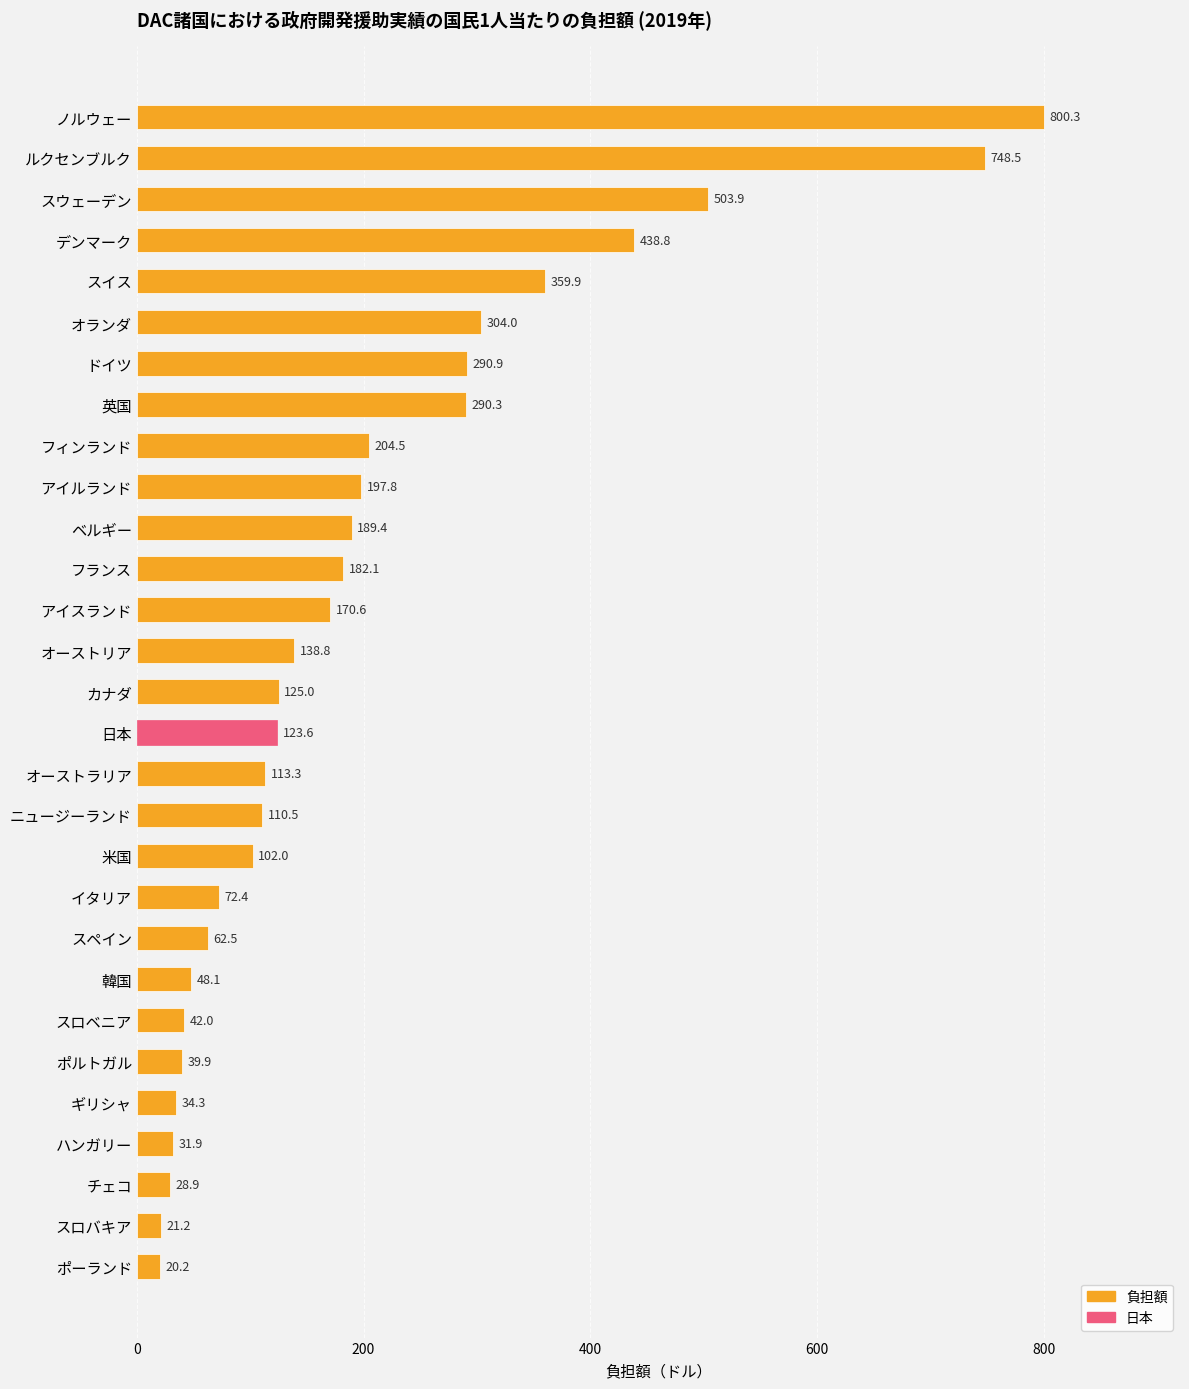

True or false: the data shows 97.9 at デンマーク.

False